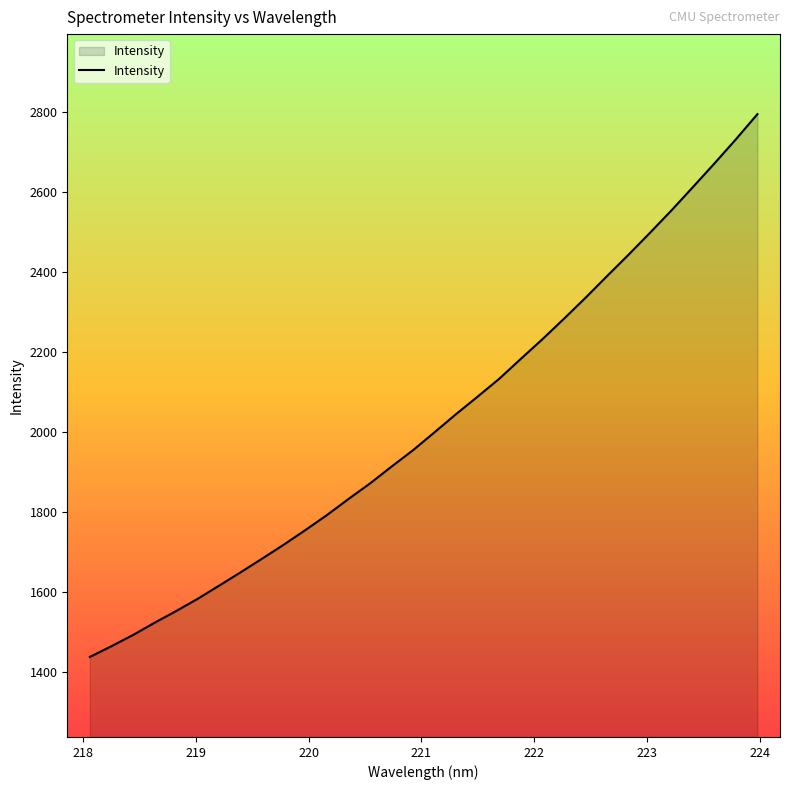

What is the maximum value shown in the chart?

2795.4